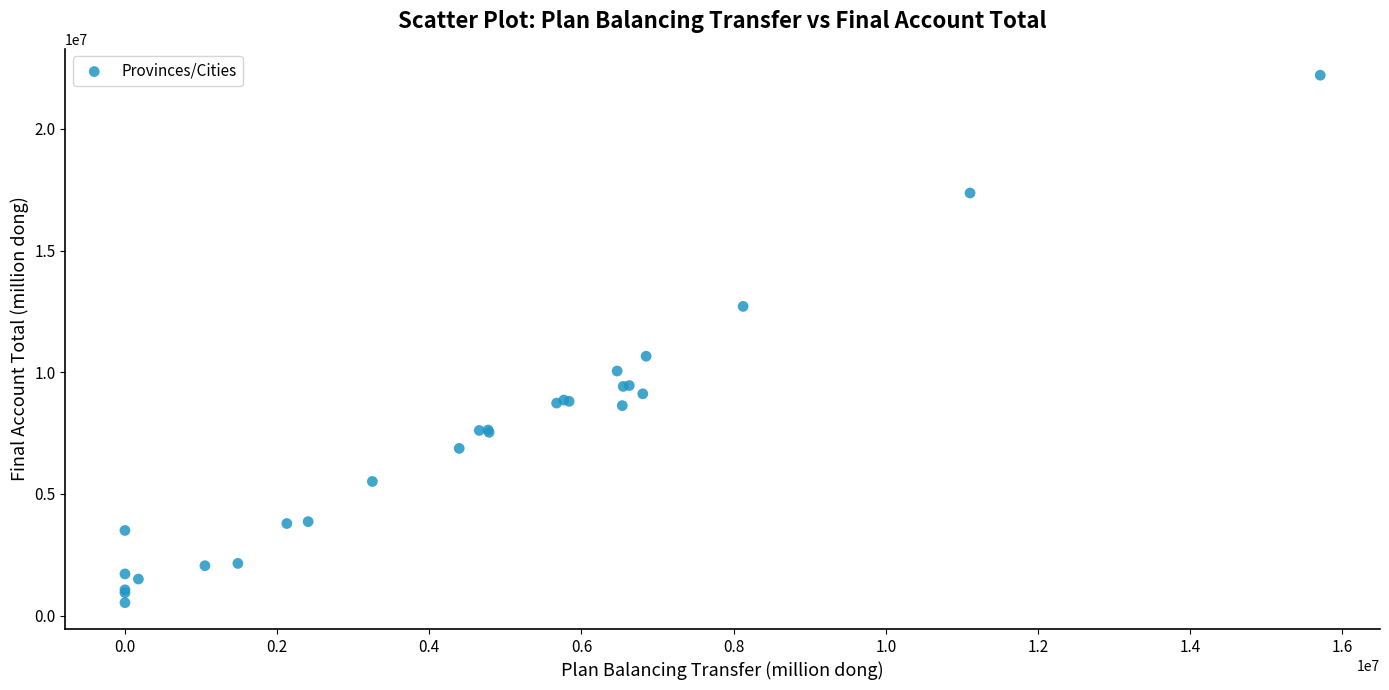

What Y value in the scatter plot is closest to 11367287?

10657117